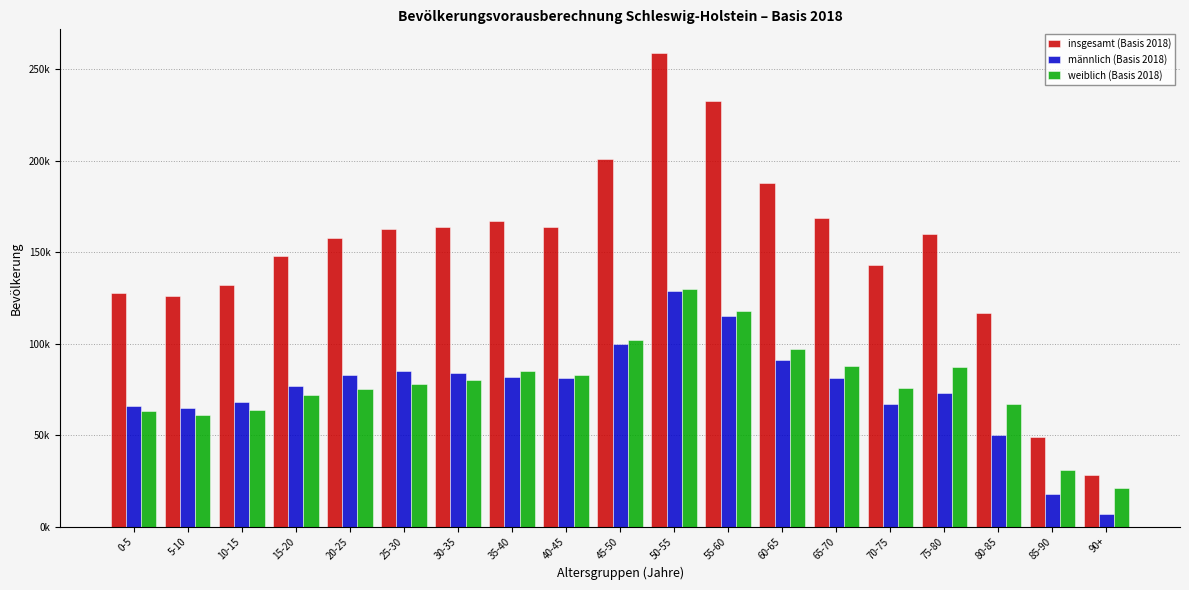

At which category is the sum across all series the highest?

50-55